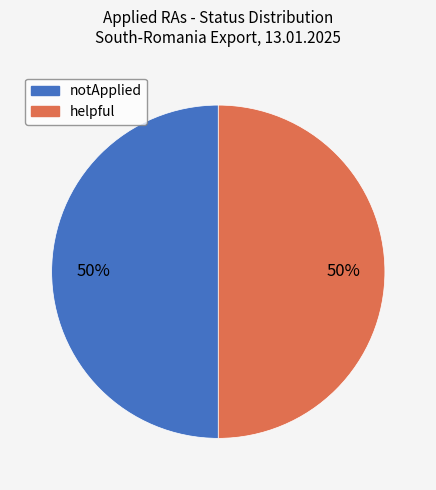

What percentage is the helpful slice, to the nearest percent?

50%